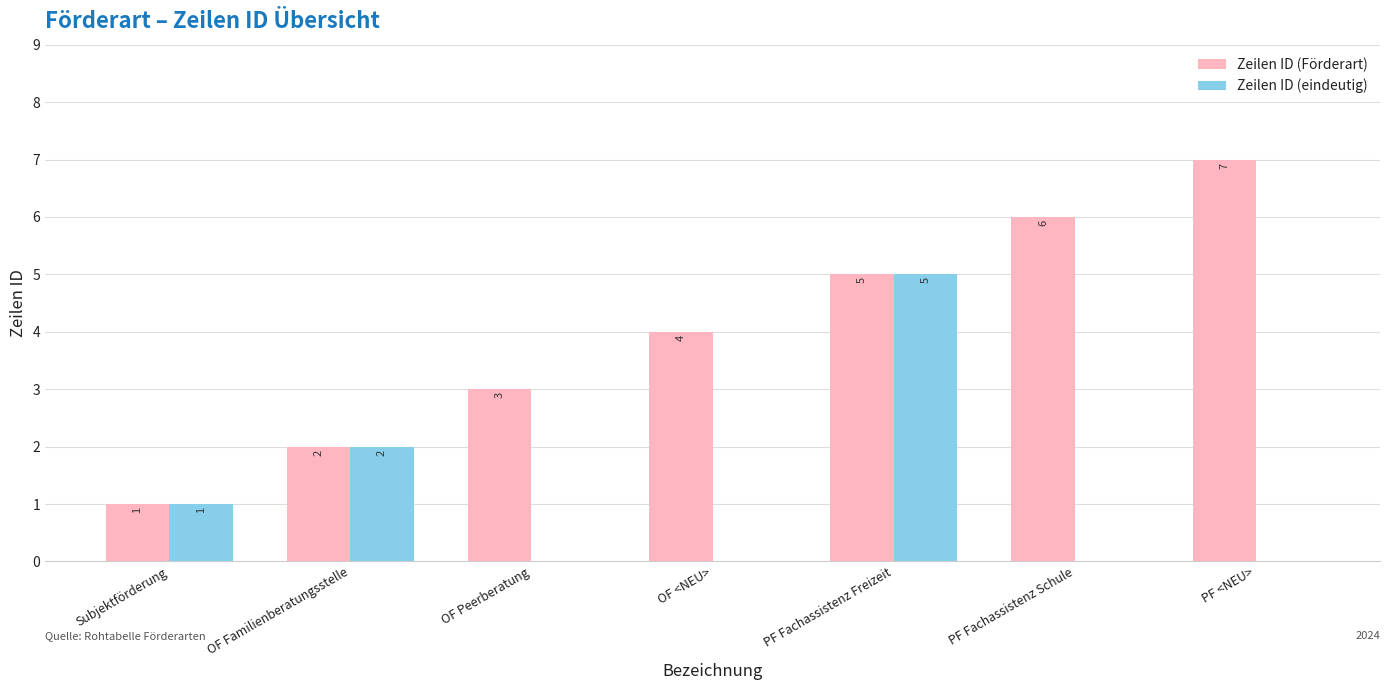

Which series has the widest spread of values?

Zeilen ID (Förderart)